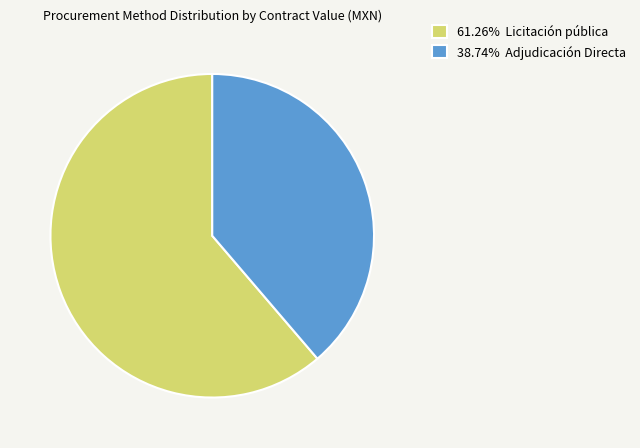

Does 38.74% Adjudicación Directa account for over 50% of the chart?

No